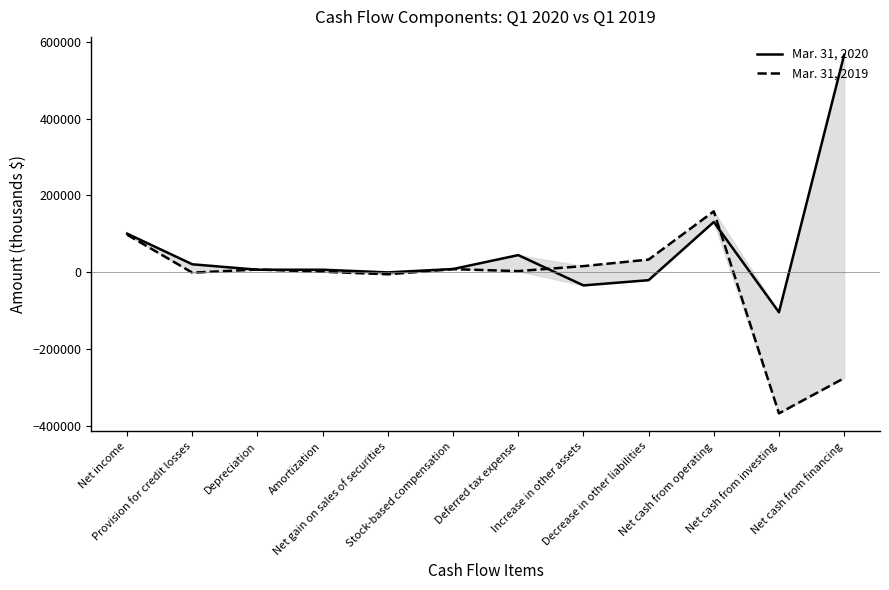

Where is the first local maximum for Mar. 31, 2019?

Depreciation